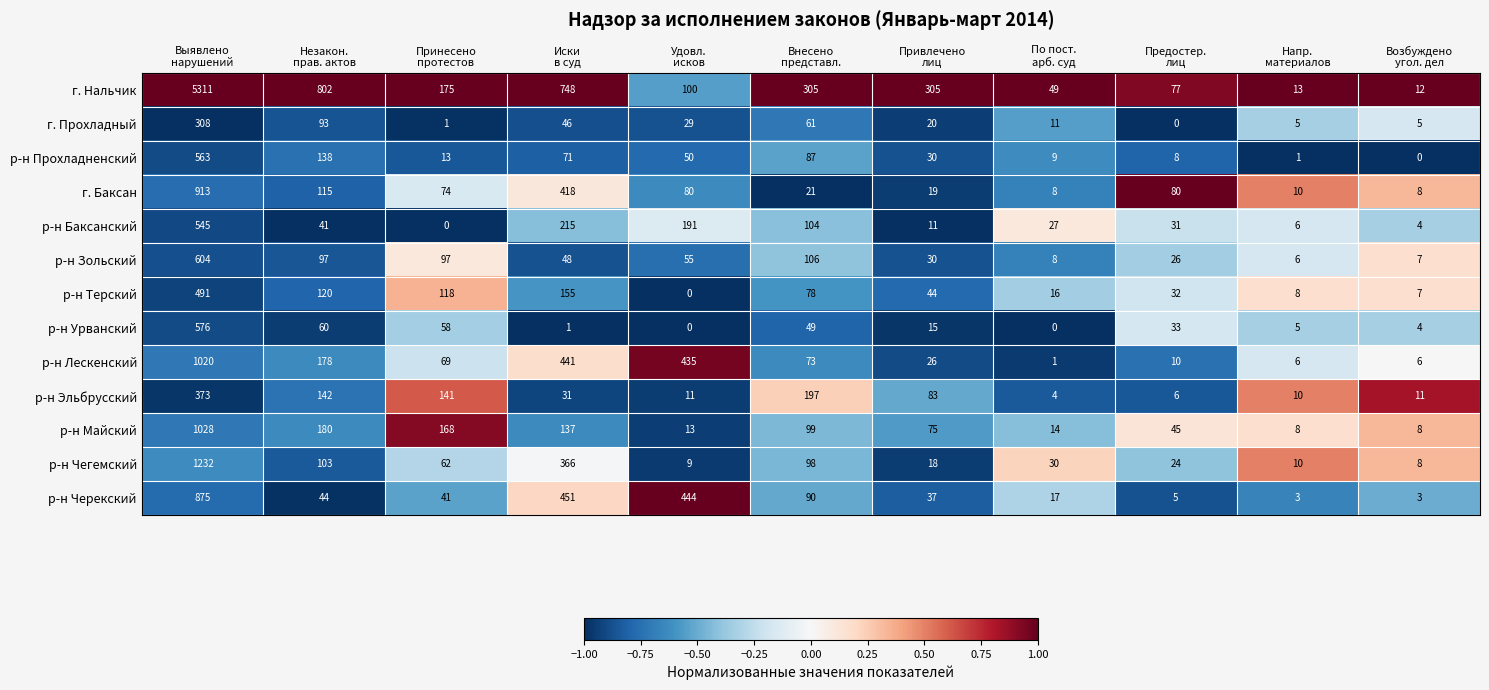

List the series in order of their peak value, lowest first.

г. Прохладный, р-н Эльбрусский, р-н Терский, р-н Баксанский, р-н Прохладненский, р-н Урванский, р-н Зольский, р-н Черекский, г. Баксан, р-н Лескенский, р-н Майский, р-н Чегемский, г. Нальчик